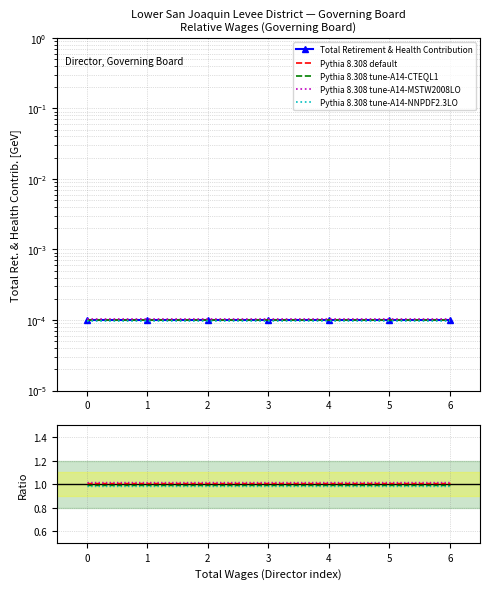

What is the sum of the Pythia 8.308 default values at 6 and 1?

2.0